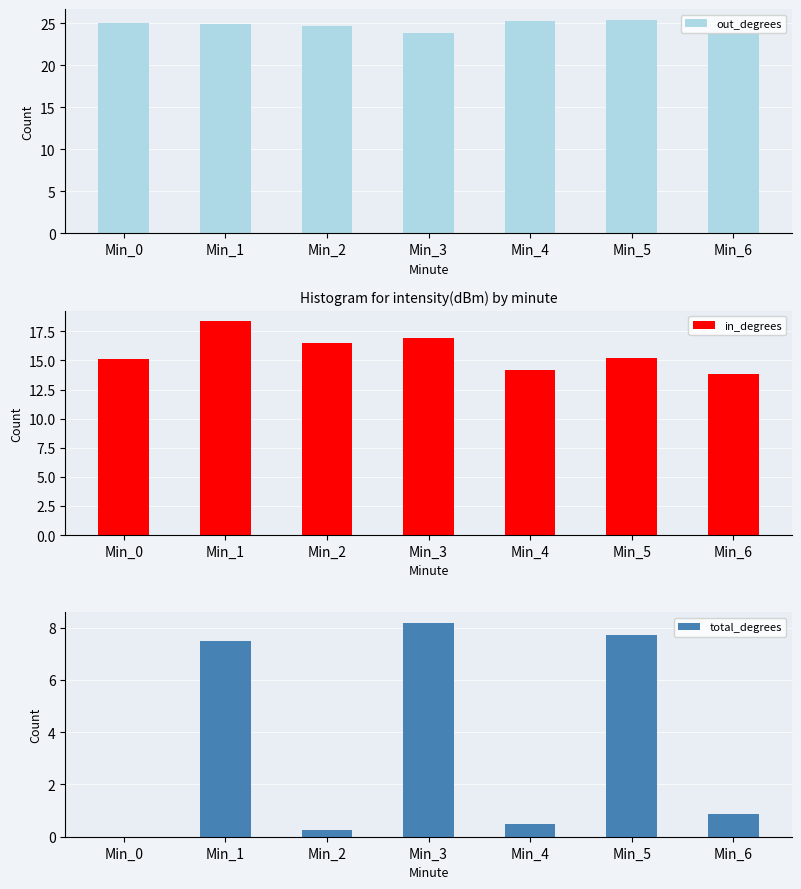

Read the total_degrees value at Min_6.

0.9